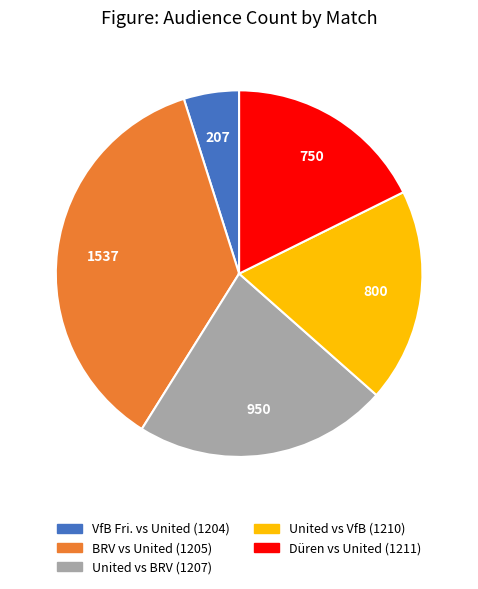

How many slices are in this pie chart?

5